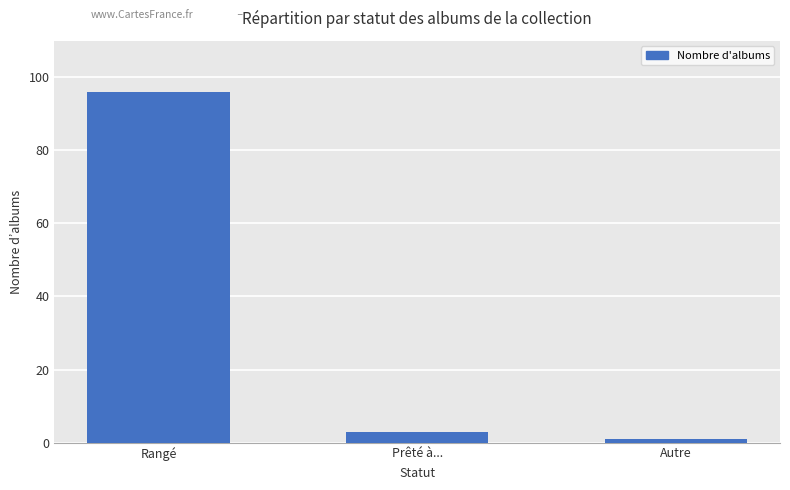

Reading left to right, extract all data points from this chart.

96	3	1